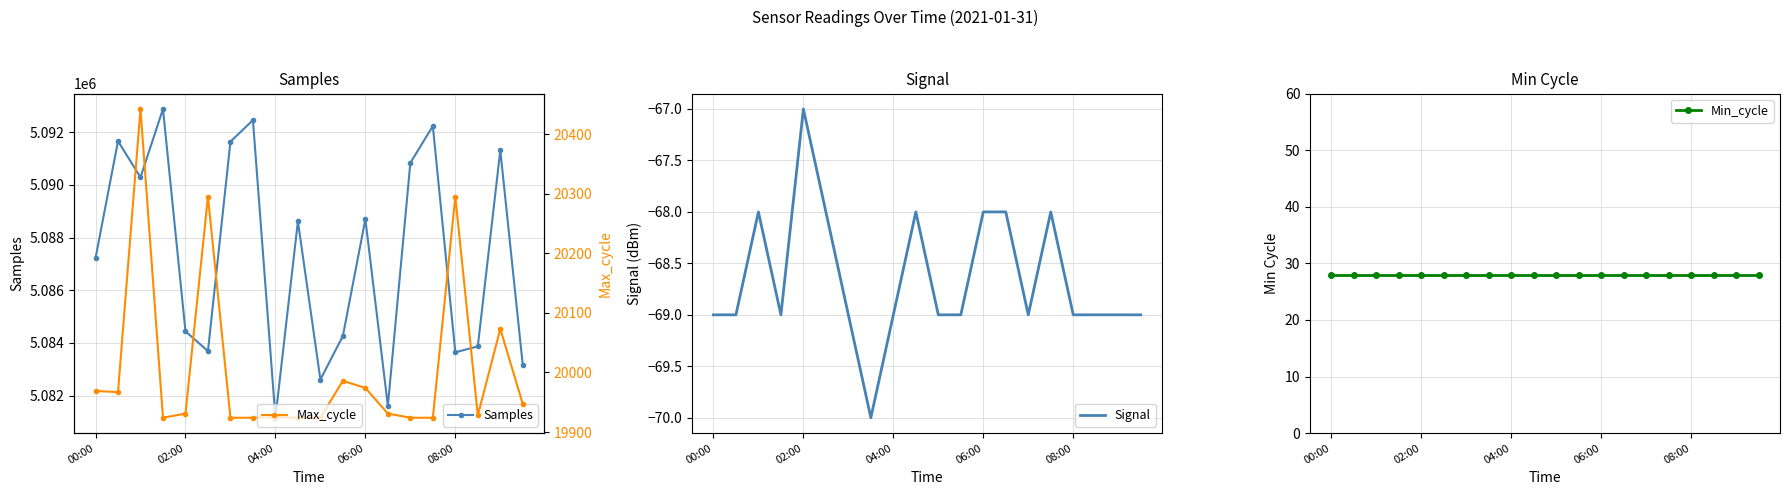

How many interior local peaks does the Samples series have?

7